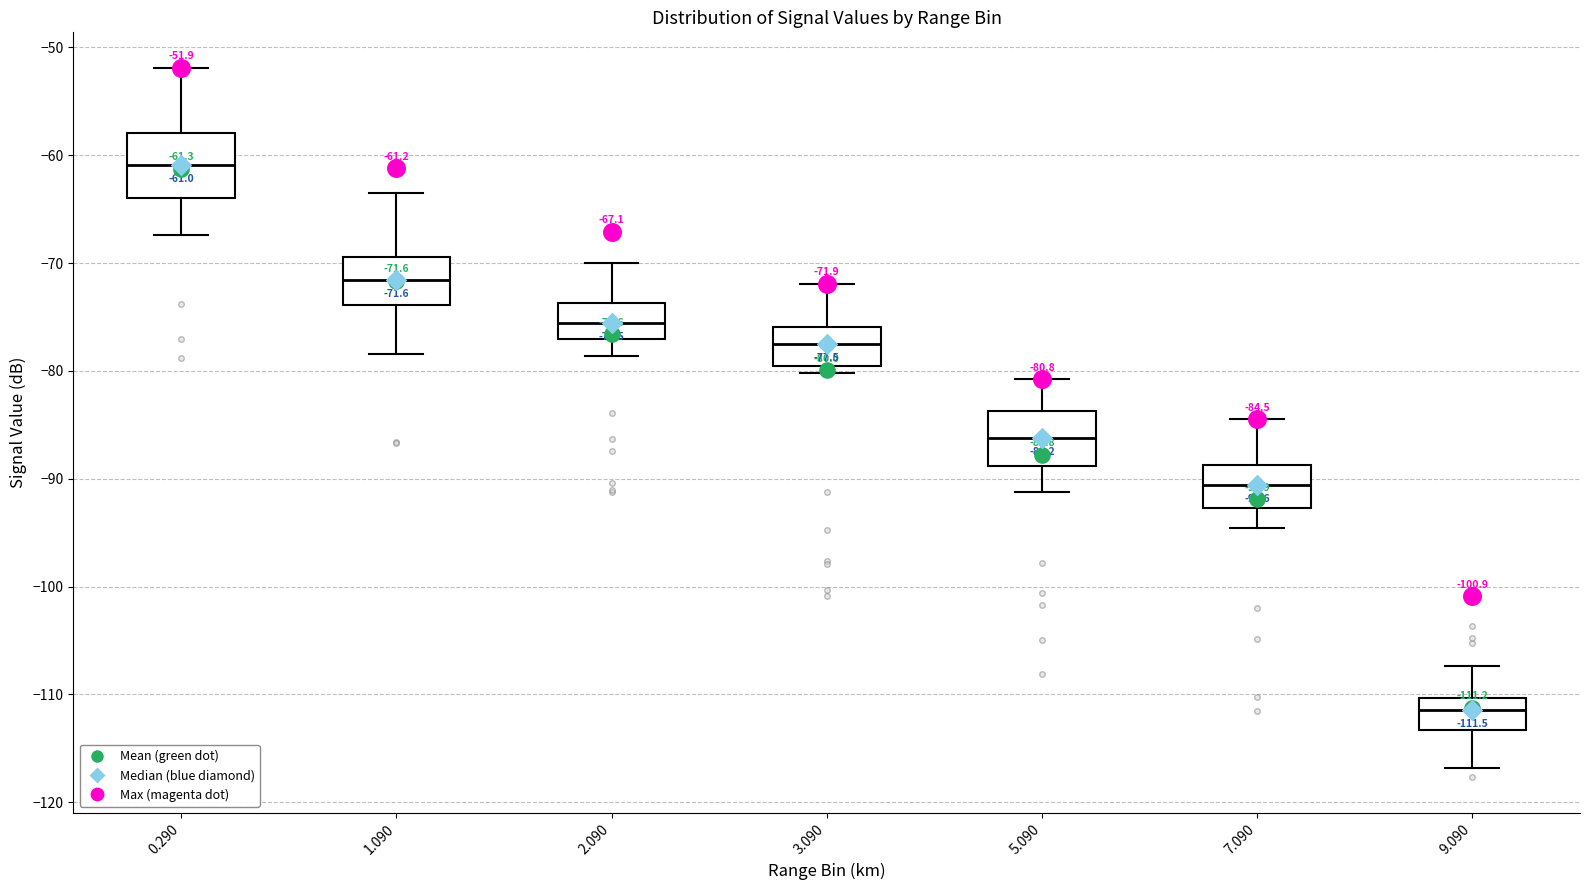

Which box's median line is the highest?

0.290